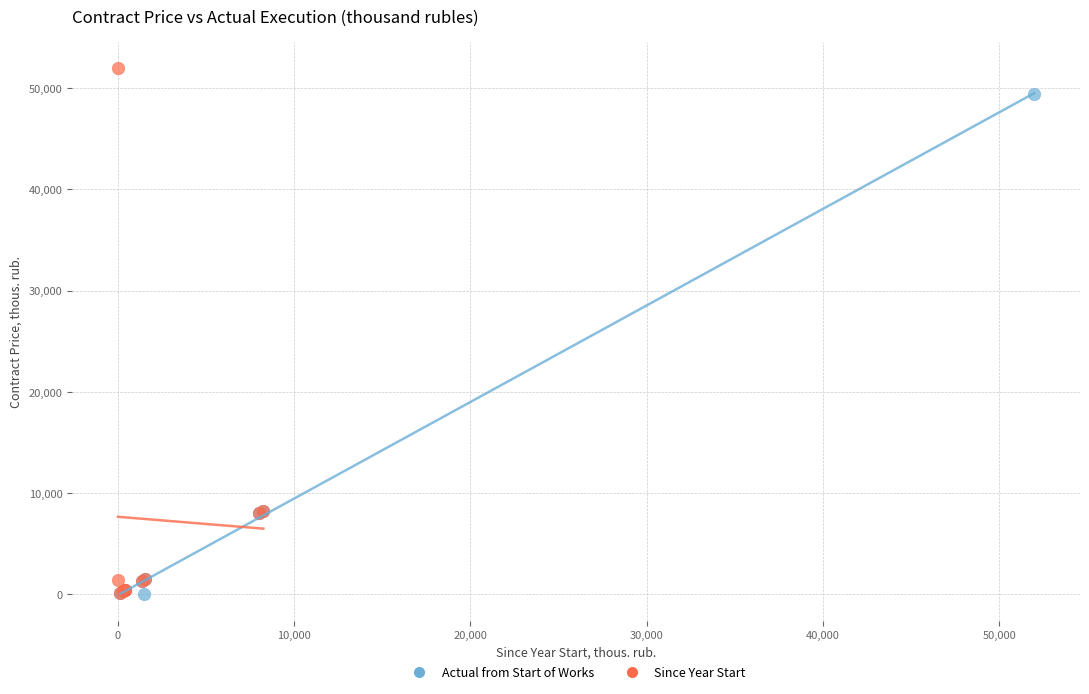

Which series has the widest spread of Y values?

Since Year Start